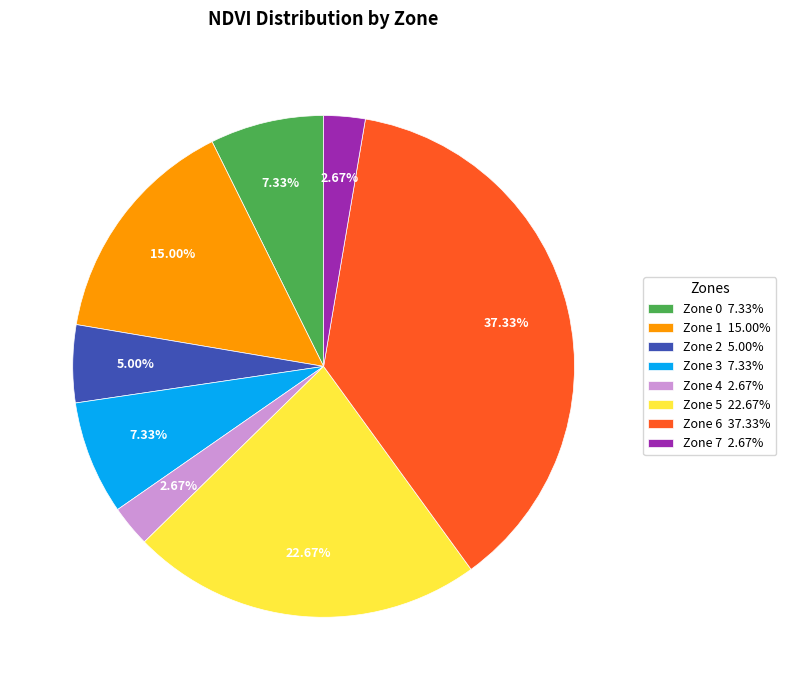

Which category has the biggest portion of the pie?

Zone 6